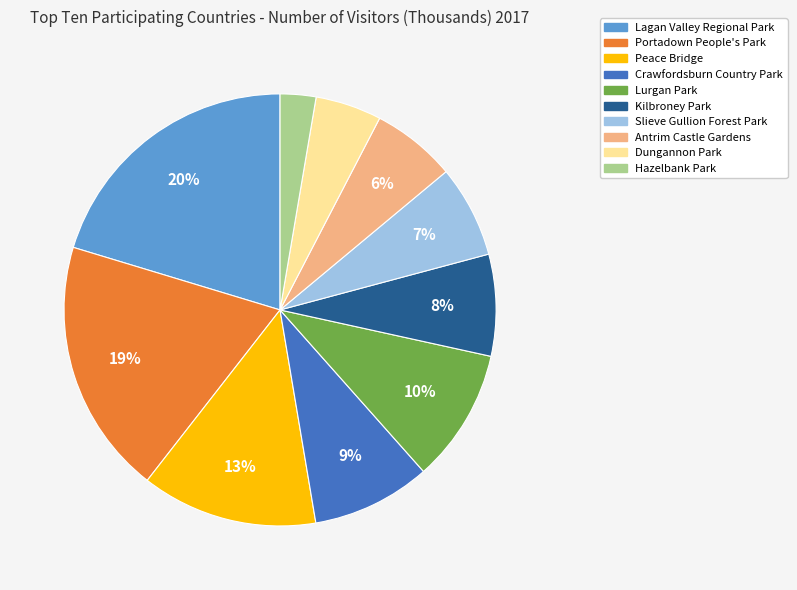

Which has a higher value, Kilbroney Park or Portadown People's Park?

Portadown People's Park